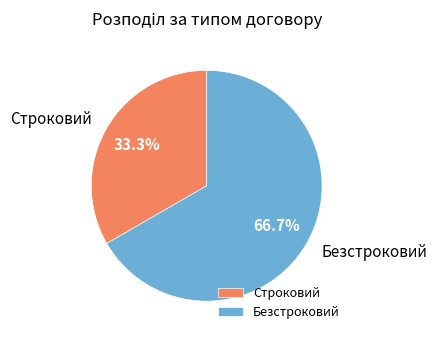

To the nearest percent, what percentage of the pie is Безстроковий?

67%